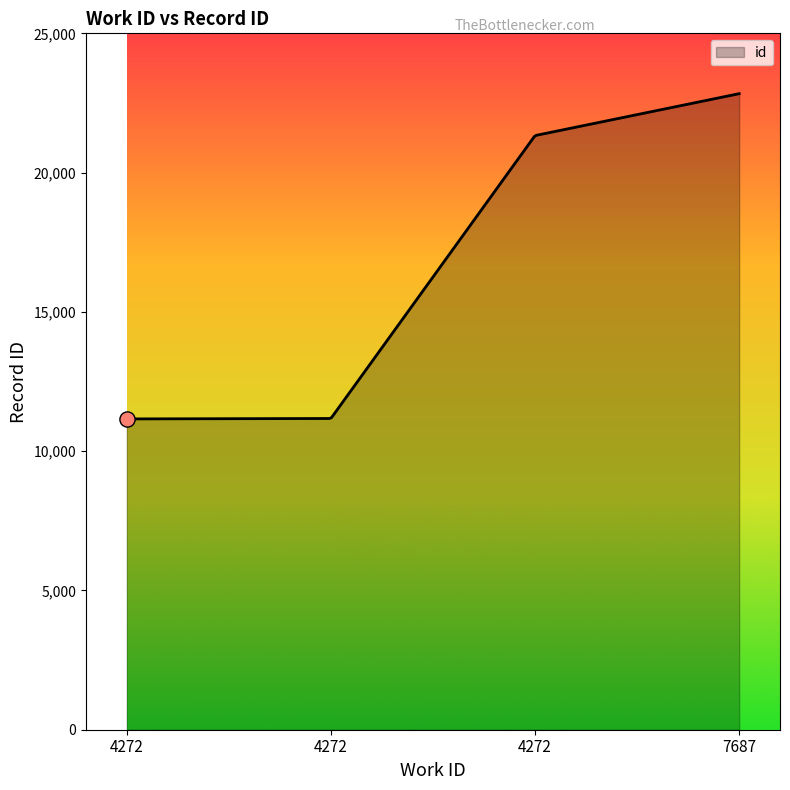

What is the maximum value shown in the chart?

22834.0